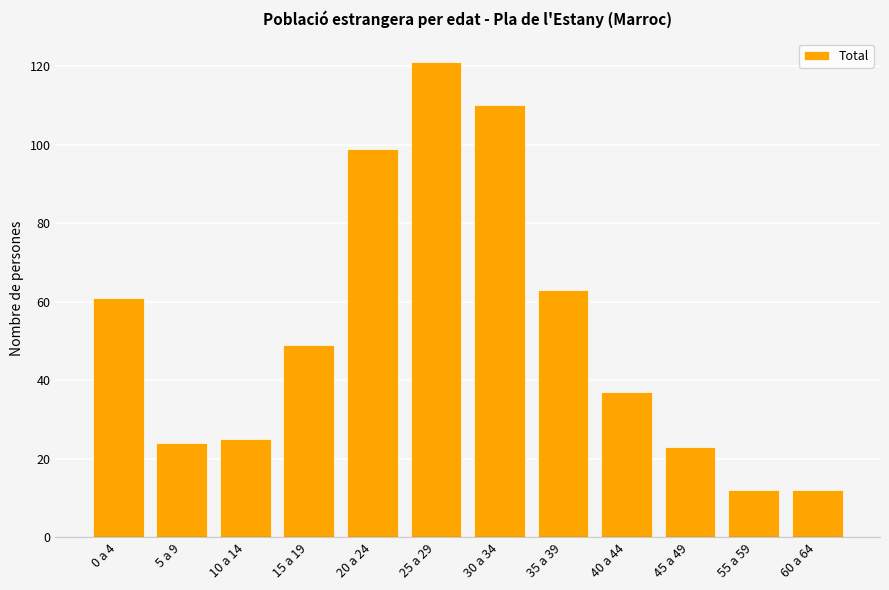

Which label corresponds to the largest value in the chart?

25 a 29